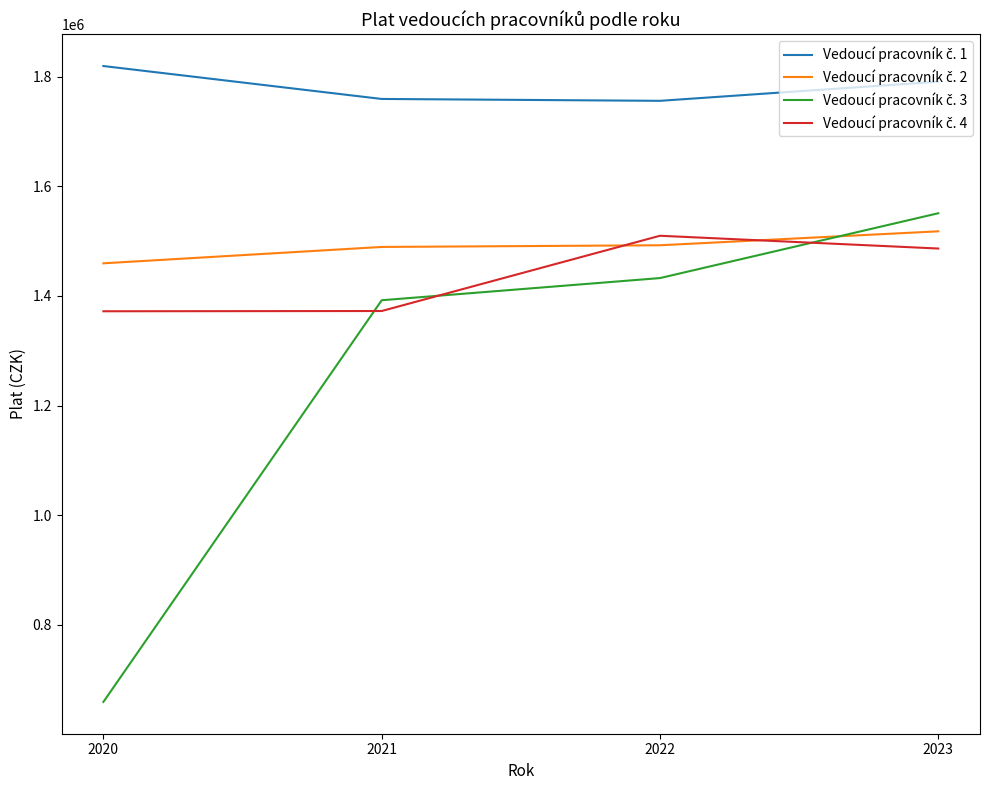

At which category is the sum across all series the highest?

2023